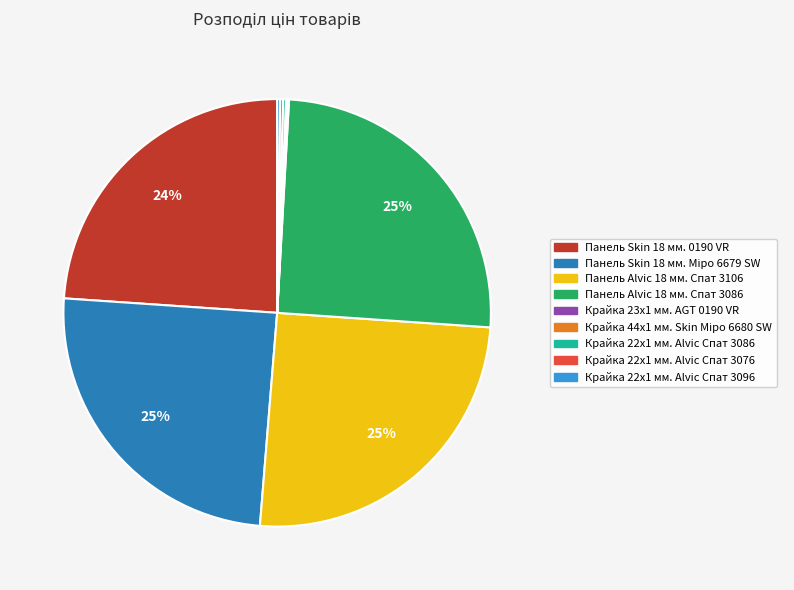

Is there any slice that represents more than half of the pie?

No